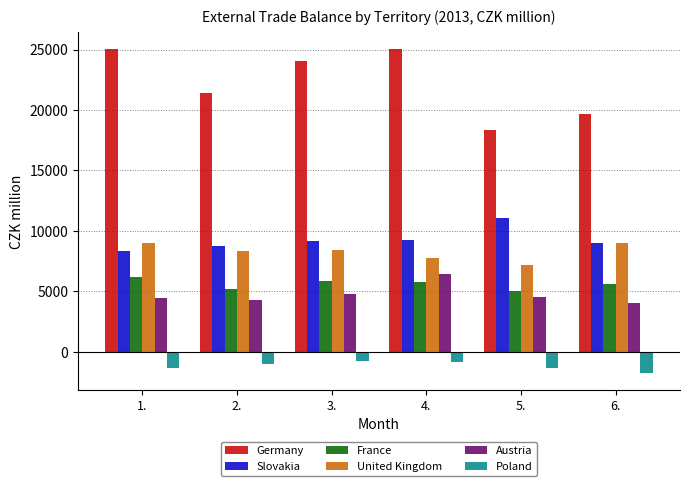

At which label does Slovakia reach its peak?

5.